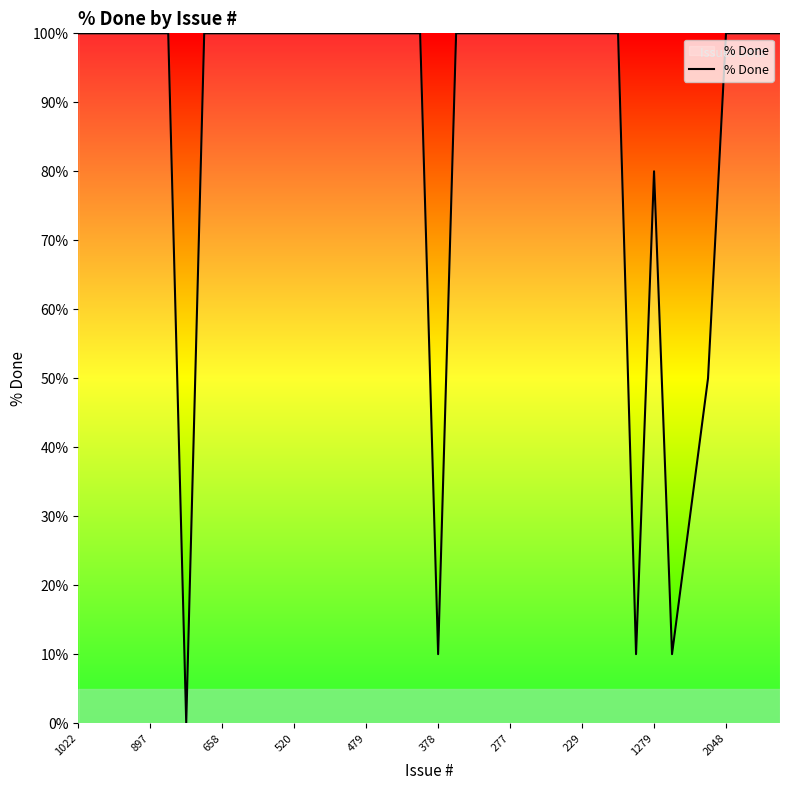

What is the maximum value shown in the chart?

100